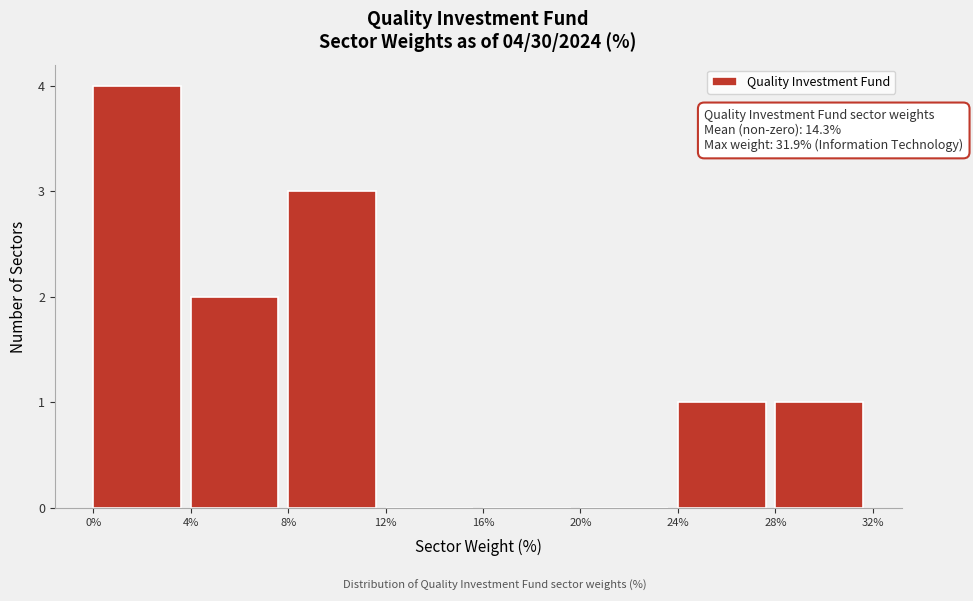

Over which range of the x-axis is the bar tallest?

0% to 4%